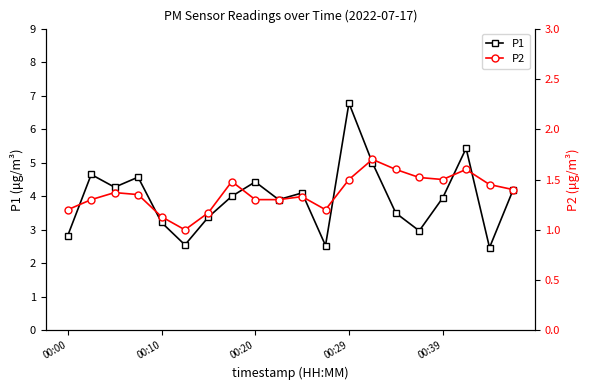

Which series has the largest range (max minus min)?

P1